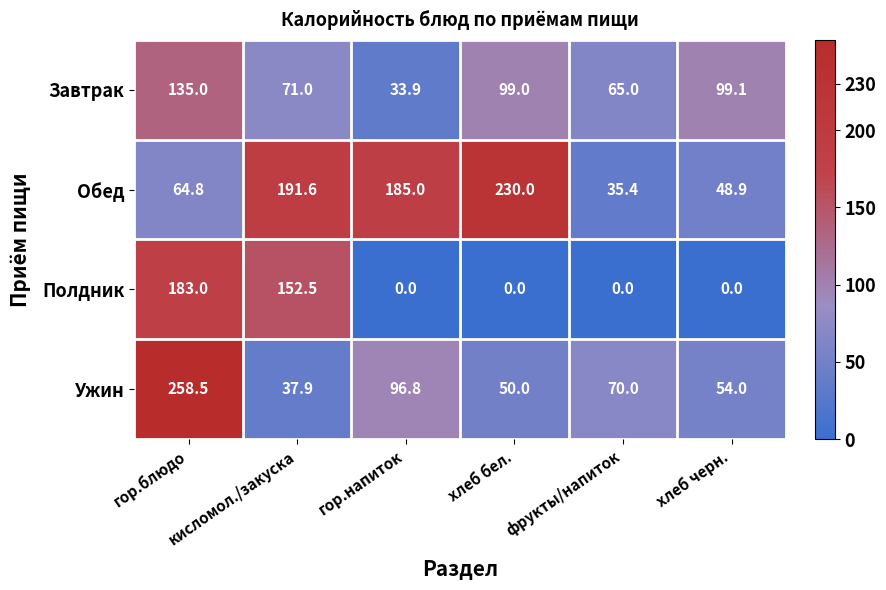

What is the sum of the Ужин values at гор.блюдо and гор.напиток?

355.3